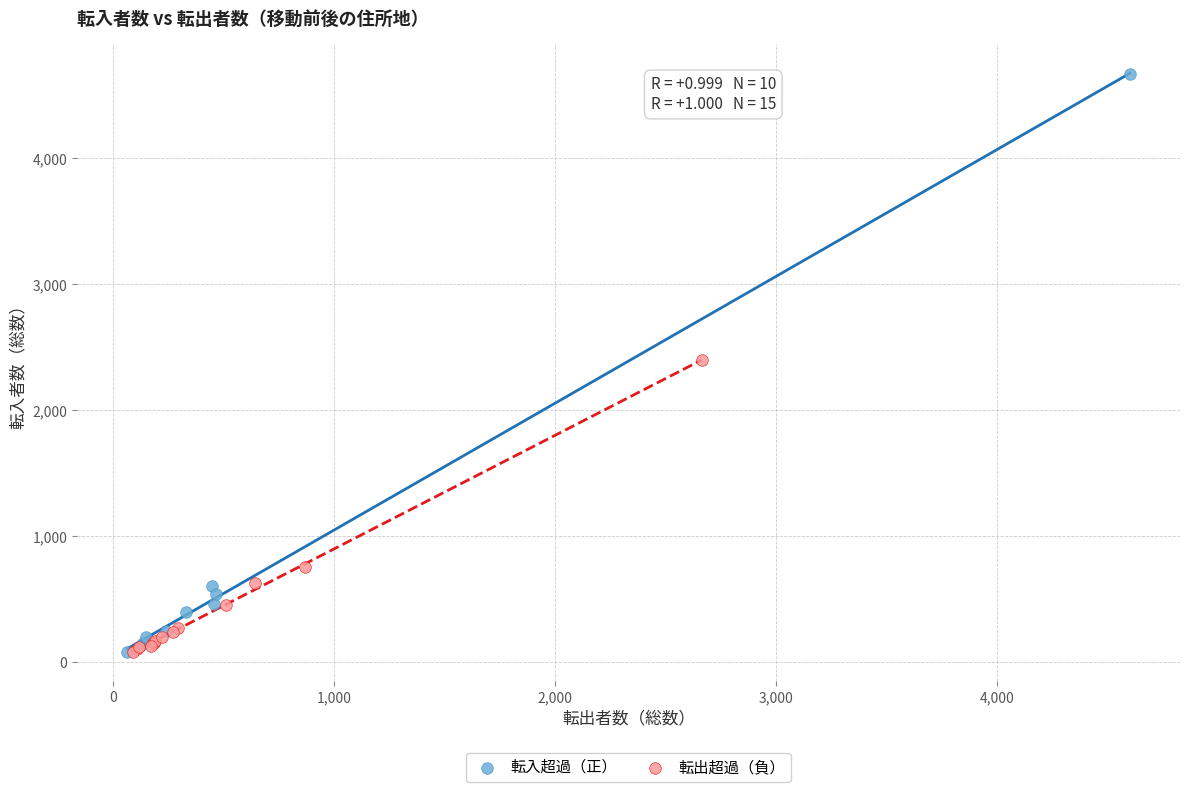

What are all the series names shown in the legend?

転入超過（正）, 転出超過（負）